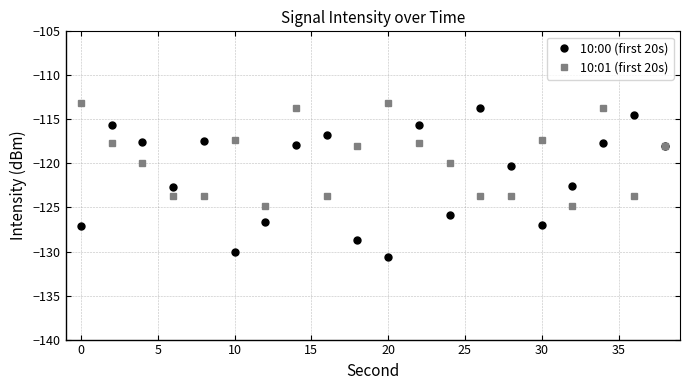

At how many categories does at least one series exceed -122?

17